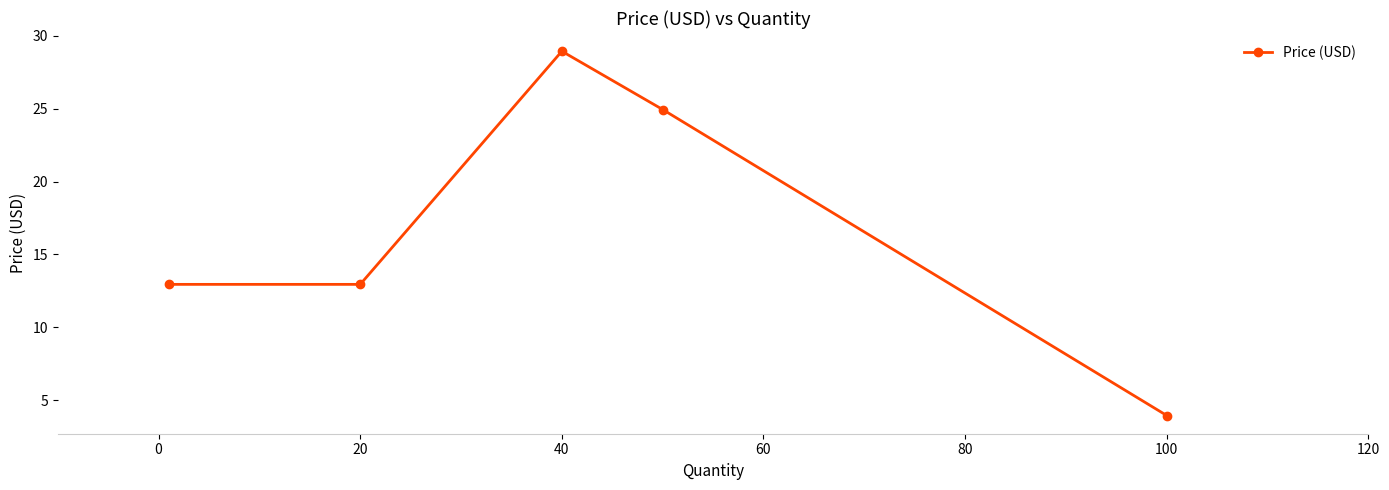

What is the difference between the maximum and second lowest values?

16.0